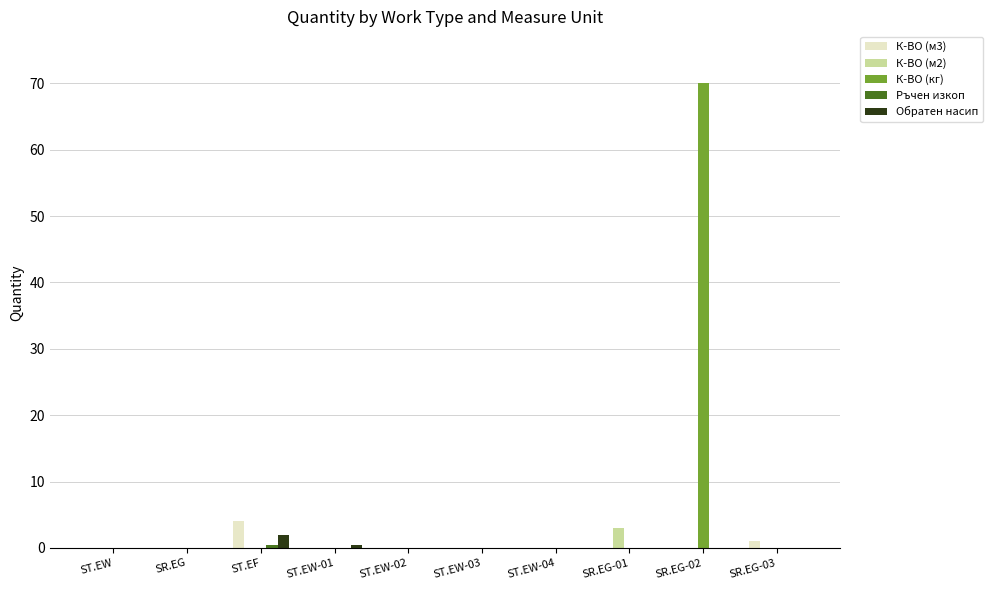

Which series has the largest total across all categories?

К-ВО (кг)